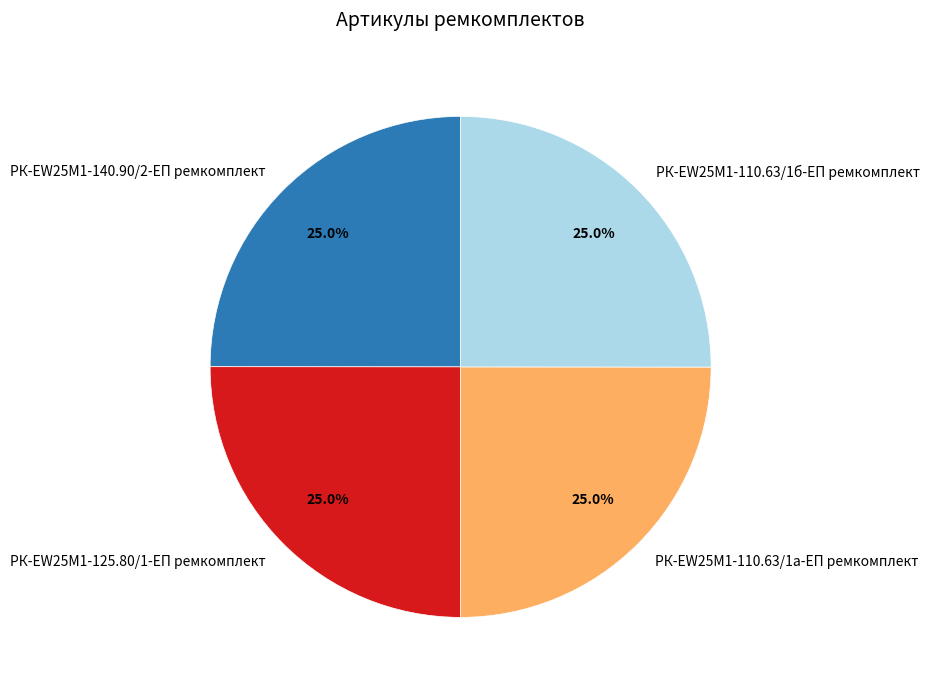

To the nearest percent, what portion does РК-EW25M1-125.80/1-ЕП ремкомплект represent?

25%